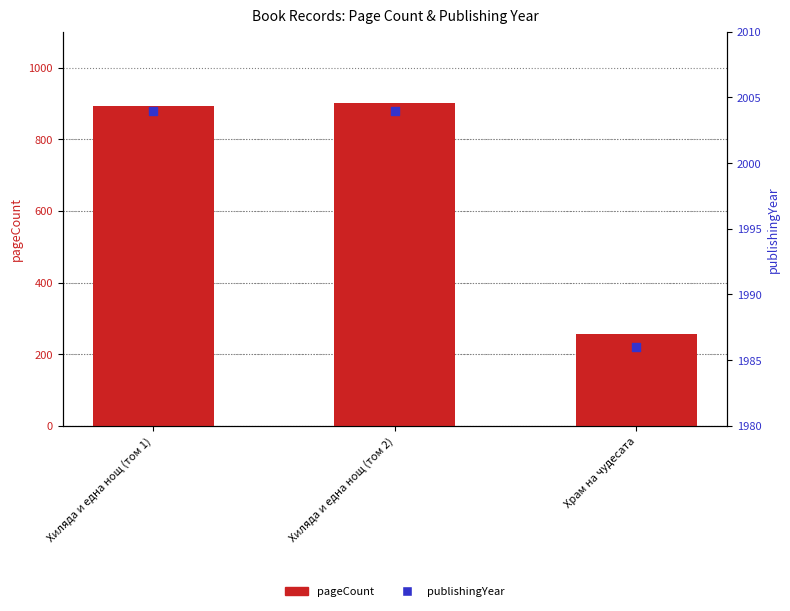

Which series contains the lowest Y value?

pageCount